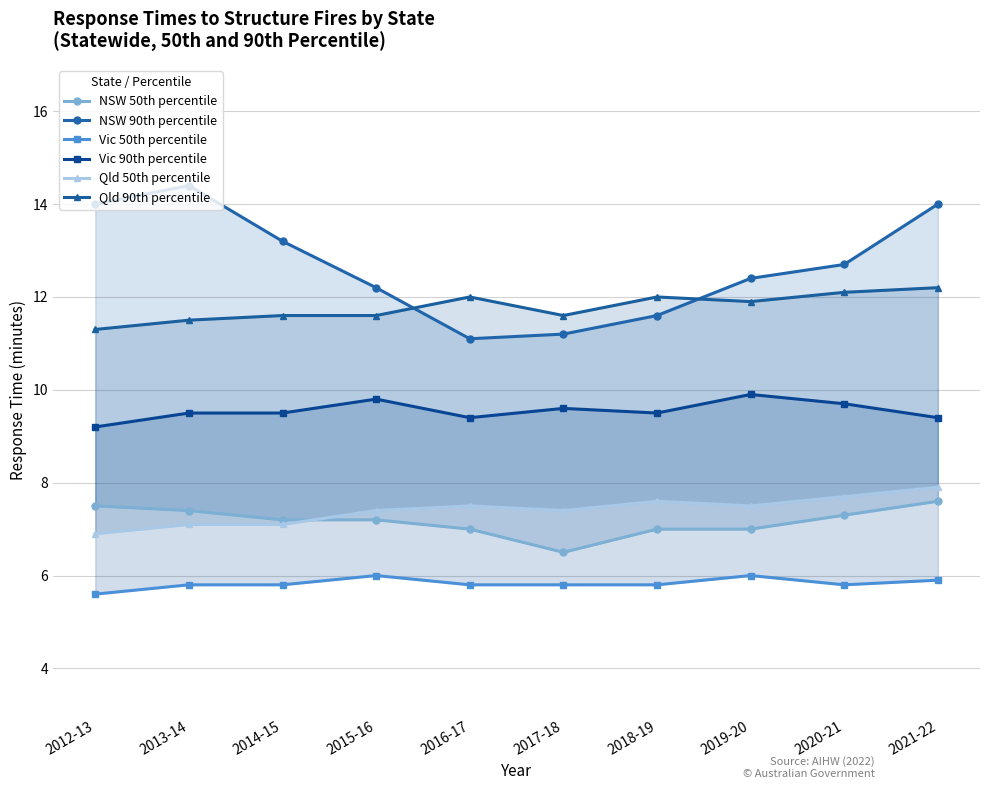

List the series in order of their peak value, lowest first.

Vic 50th percentile, NSW 50th percentile, Qld 50th percentile, Vic 90th percentile, Qld 90th percentile, NSW 90th percentile